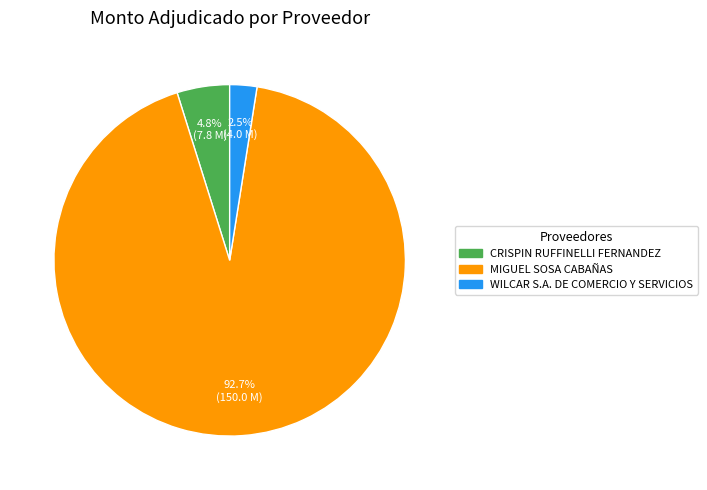

What is the largest slice in the pie chart?

MIGUEL SOSA CABAÑAS